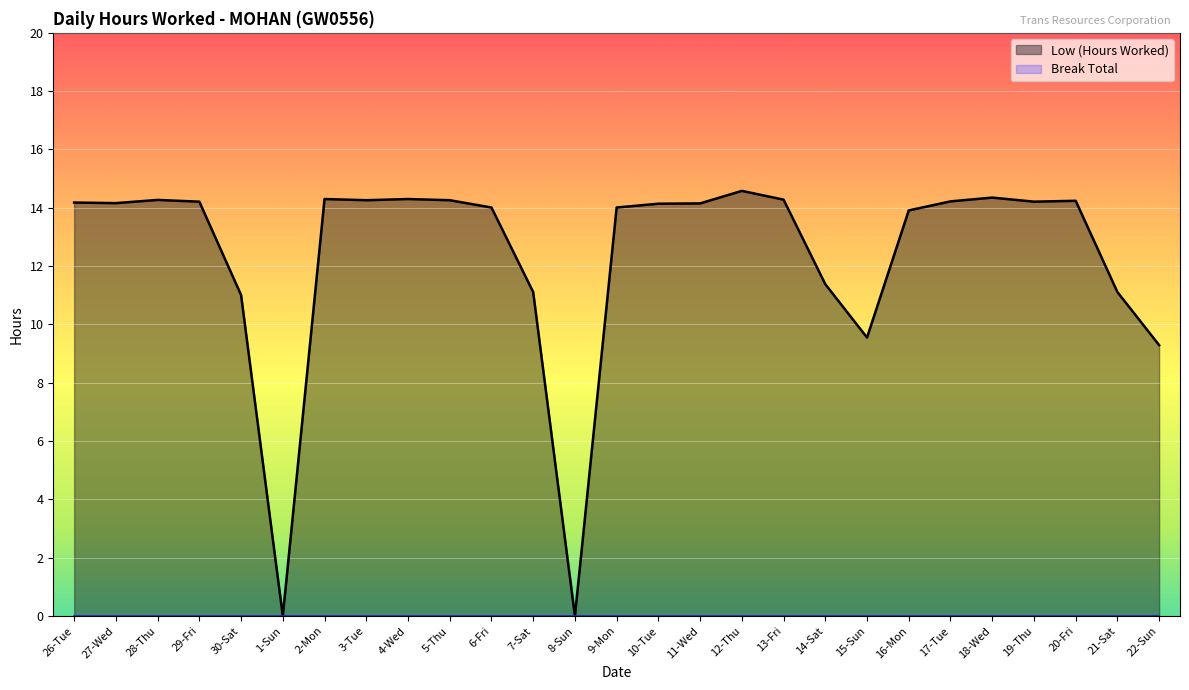

The value at 1-Sun is -4.4. True or false?

False